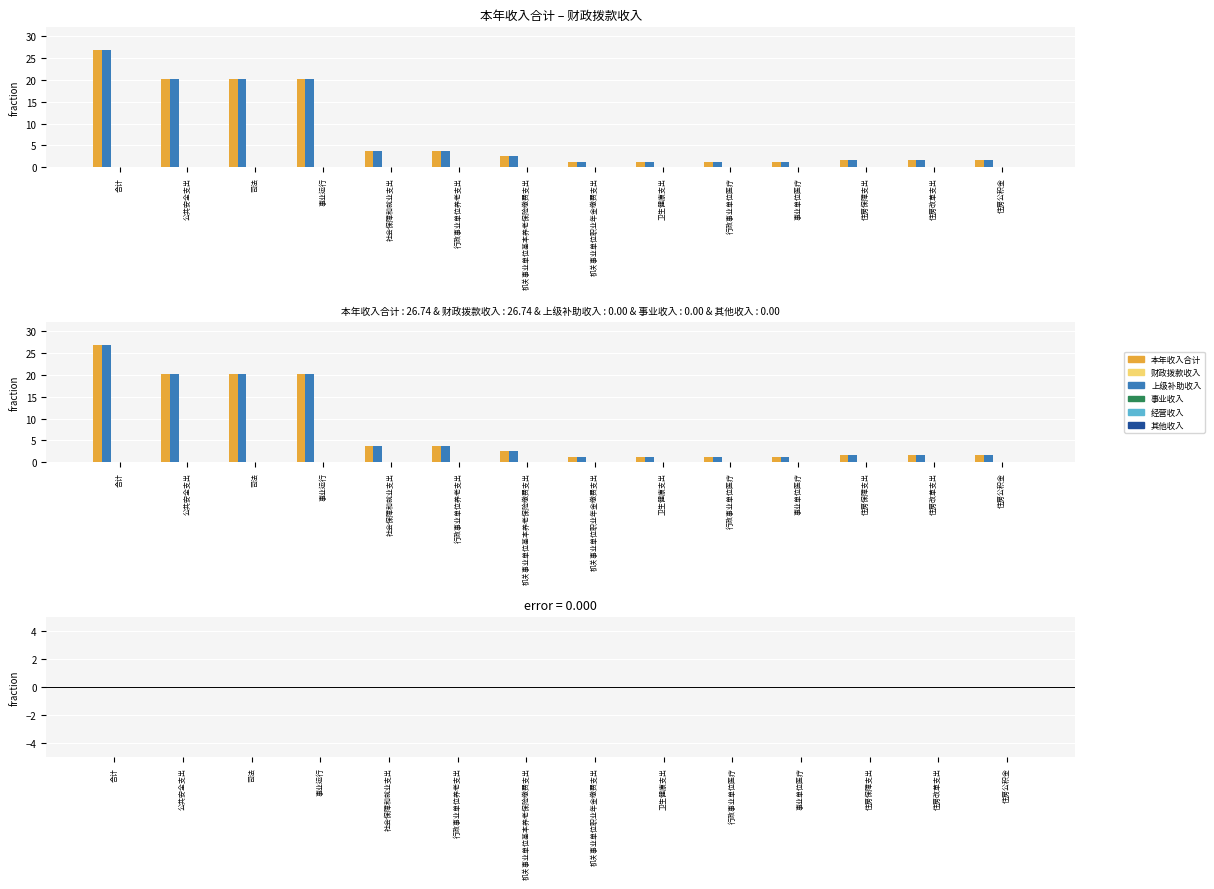

Between 行政事业单位养老支出 and 住房公积金, which series saw the biggest shift?

本年收入合计